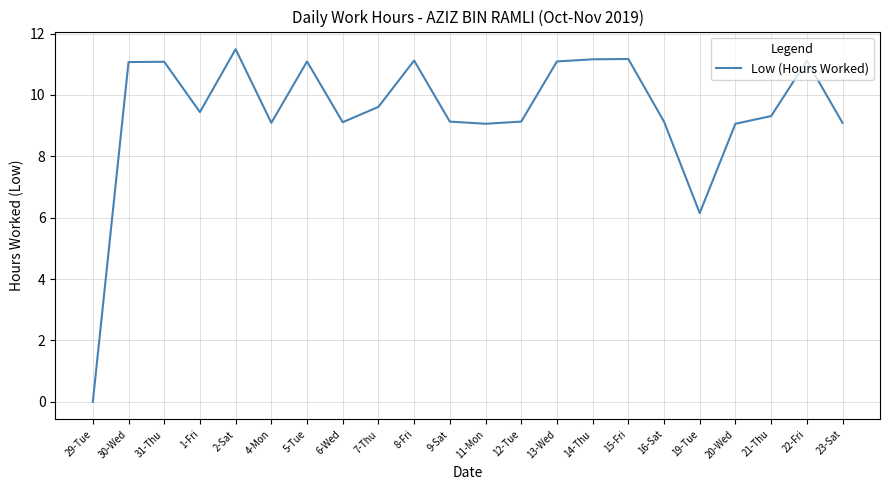

How many positive values are there?

21